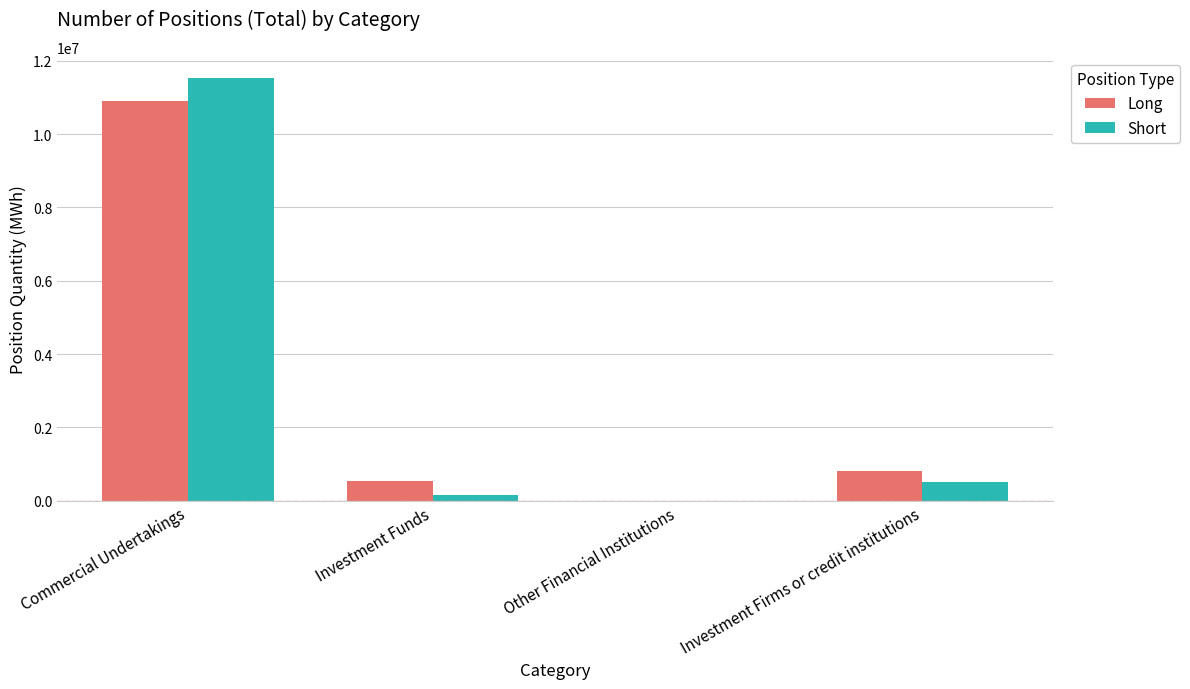

What is the difference between the Long values at Other Financial Institutions and Investment Funds?

531006